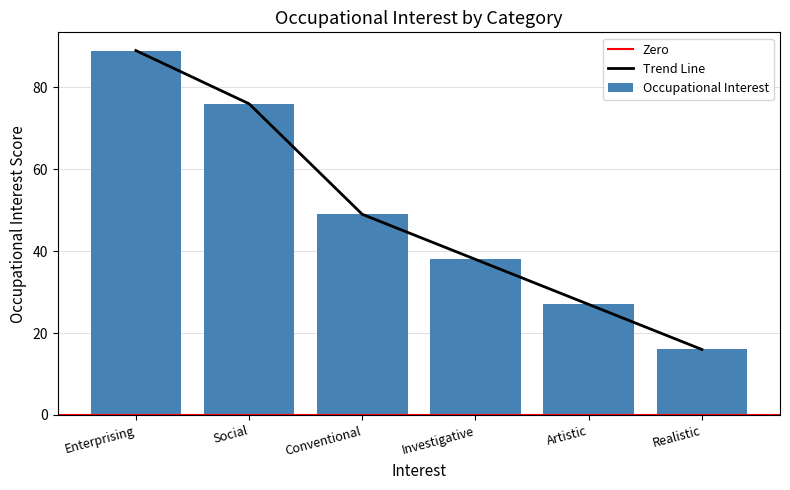

What is the average value?

49